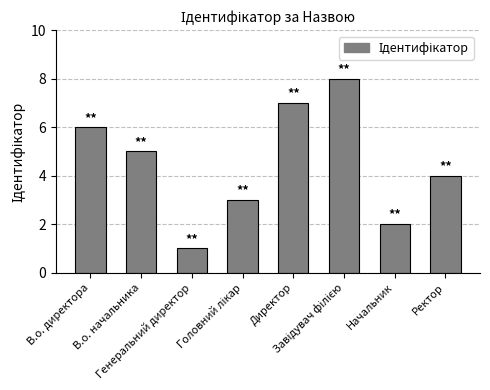

What is the greatest value displayed?

8